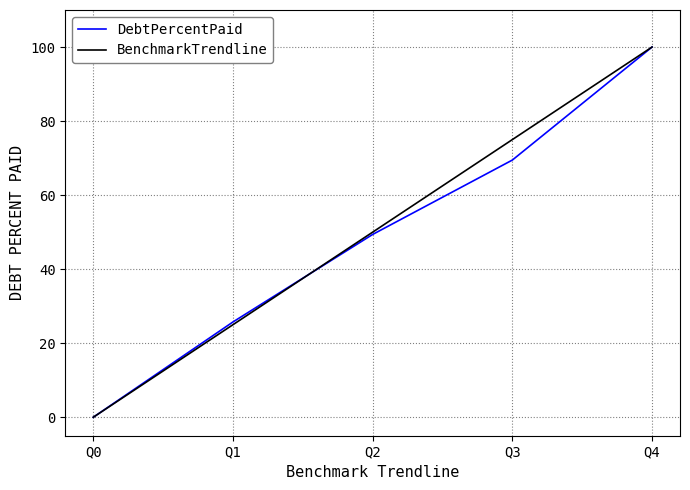

List the labels in order of BenchmarkTrendline value, smallest first.

Q0, Q1, Q2, Q3, Q4